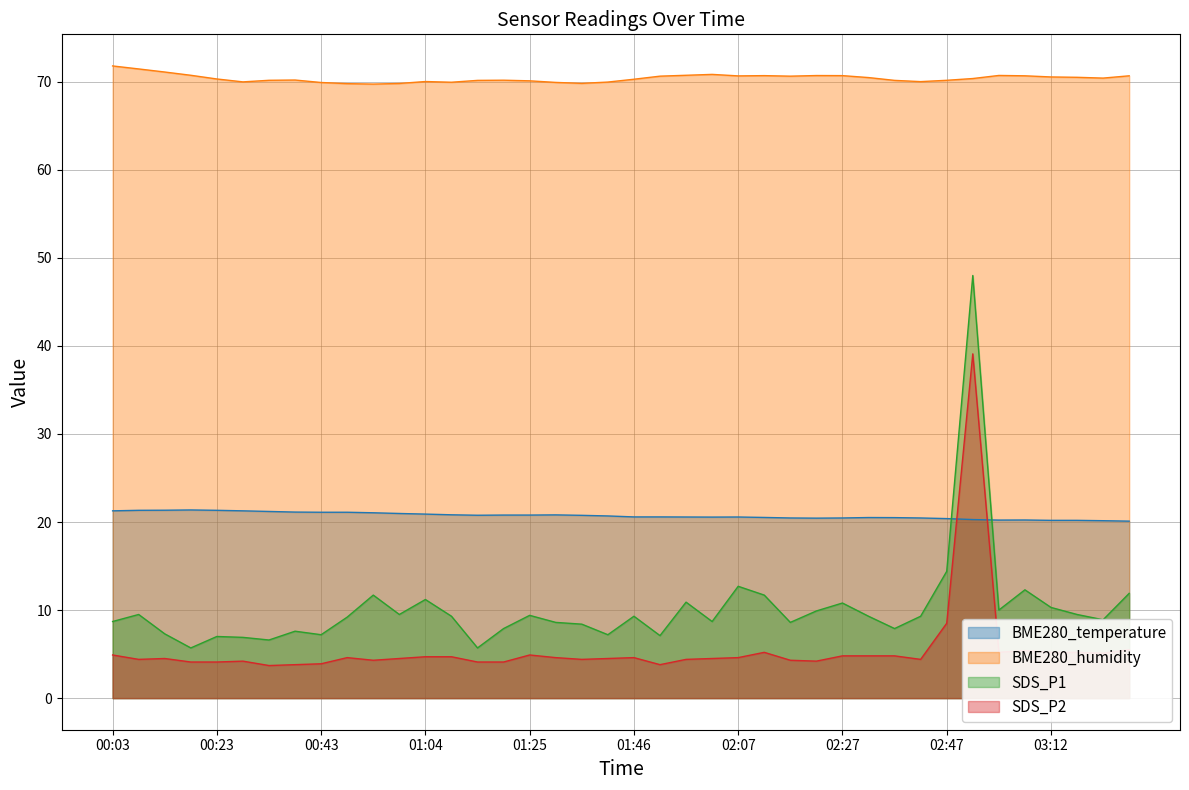

What is the smallest value displayed?

3.7